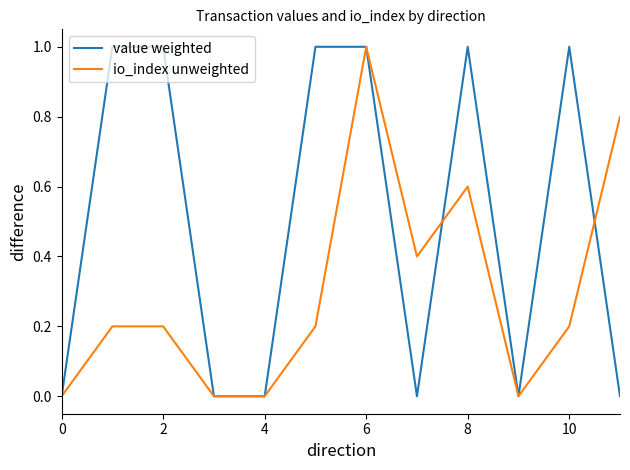

List the series in order of their overall mean, lowest first.

io_index unweighted, value weighted